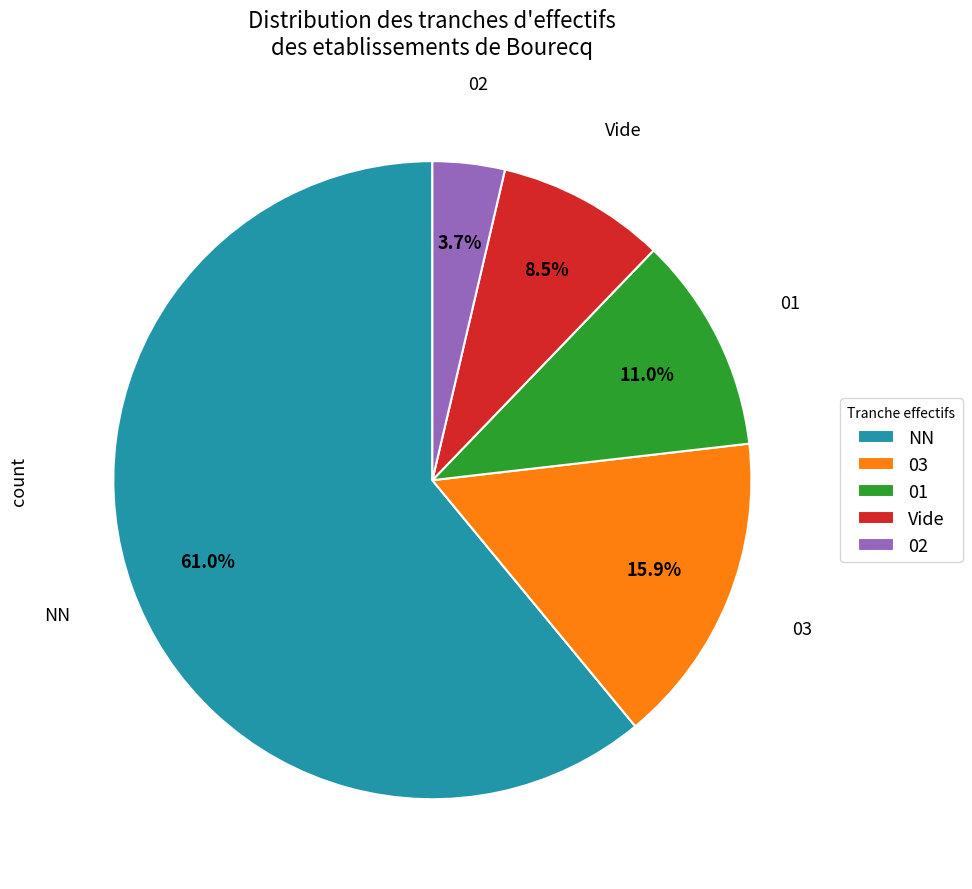

Rank the categories by value from lowest to highest.

02, Vide, 01, 03, NN